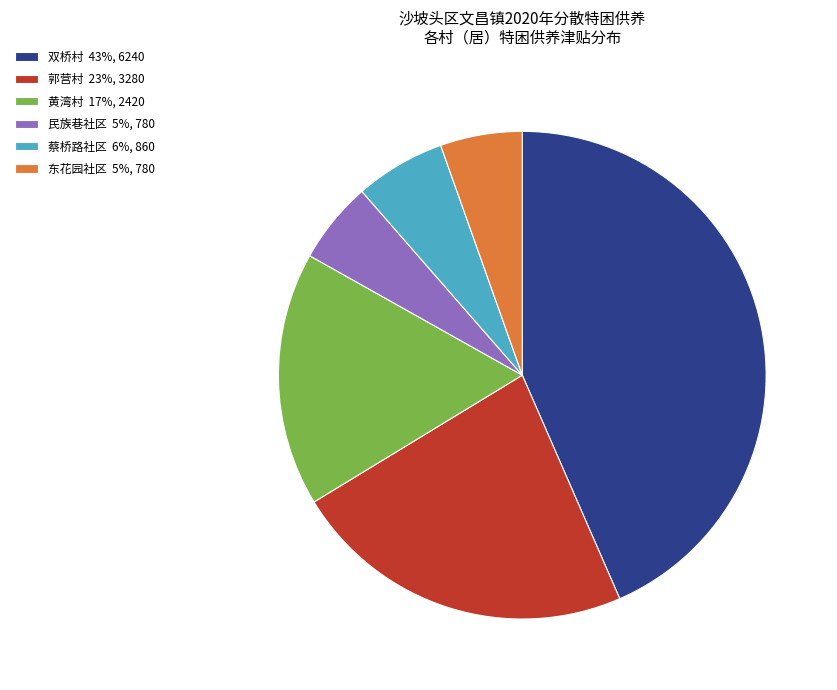

Does 东花园社区 represent more than half of the total?

No